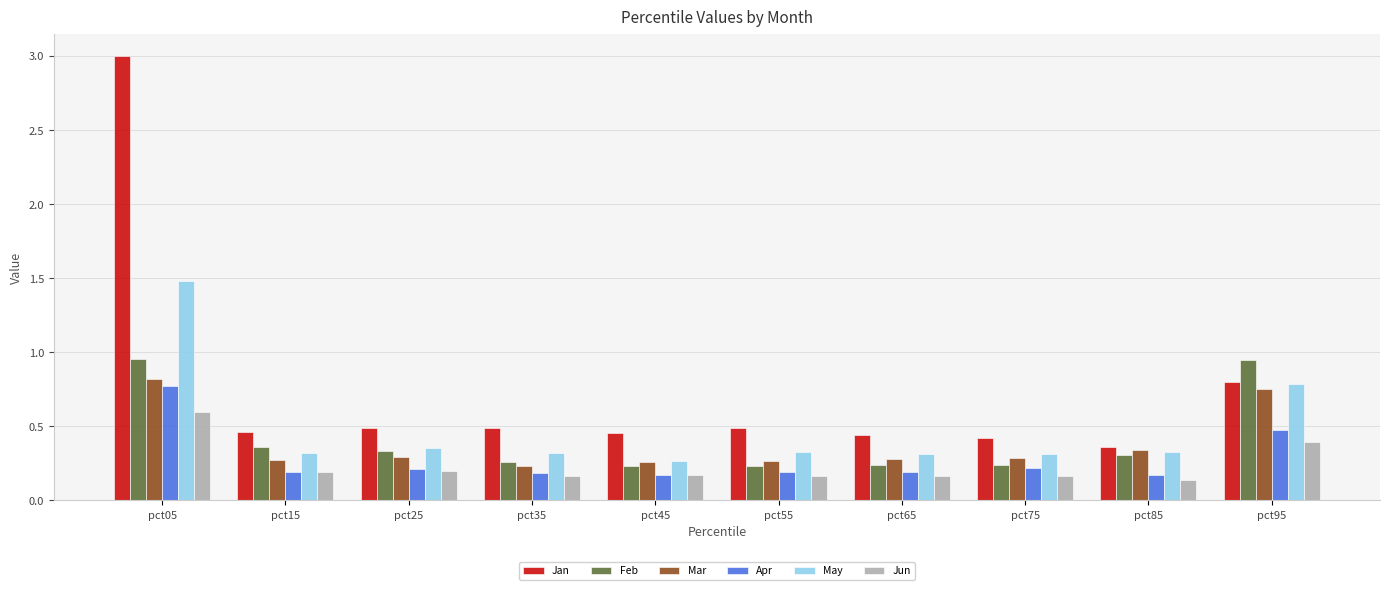

The Jun series shows 0.2 at pct25. True or false?

True